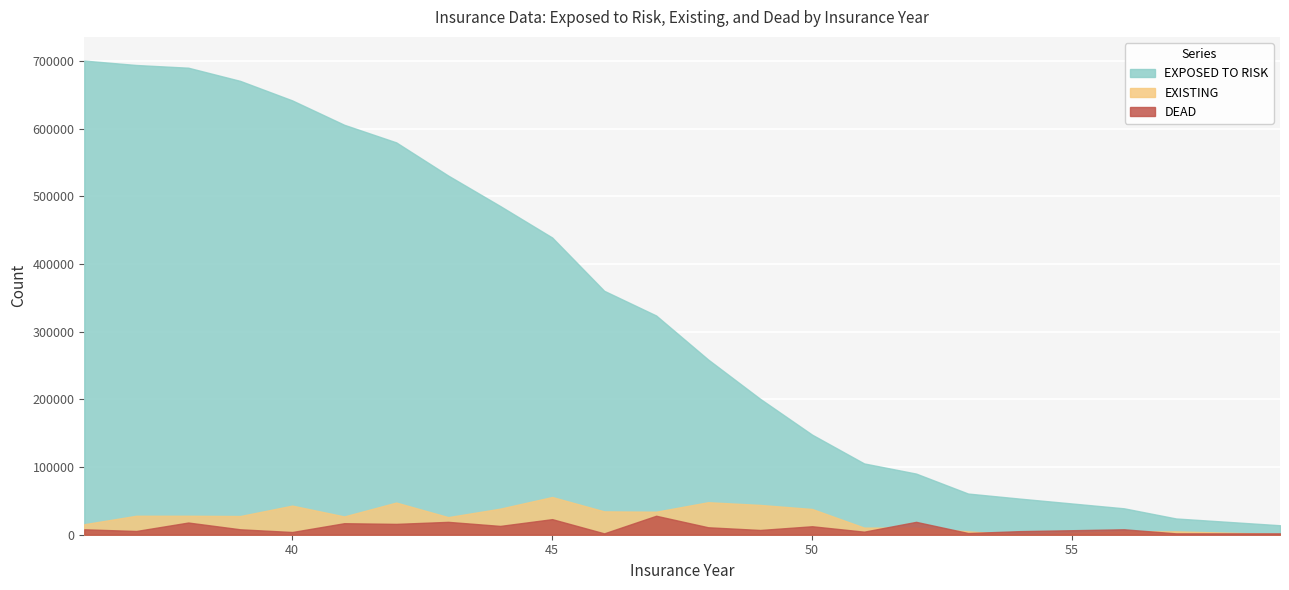

Where do EXISTING and DEAD first cross each other?

51 and 52